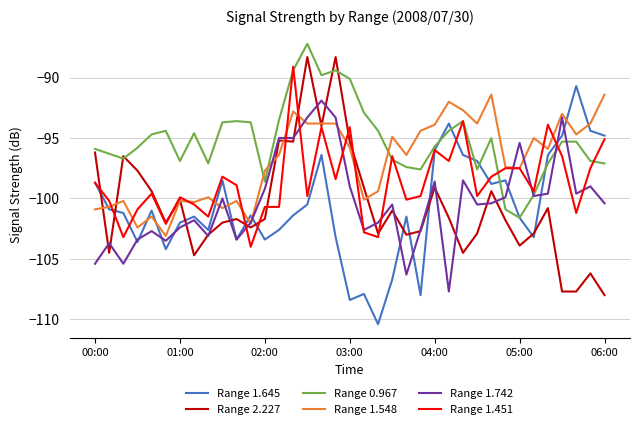

What is the minimum value for Range 0.967?

-101.6